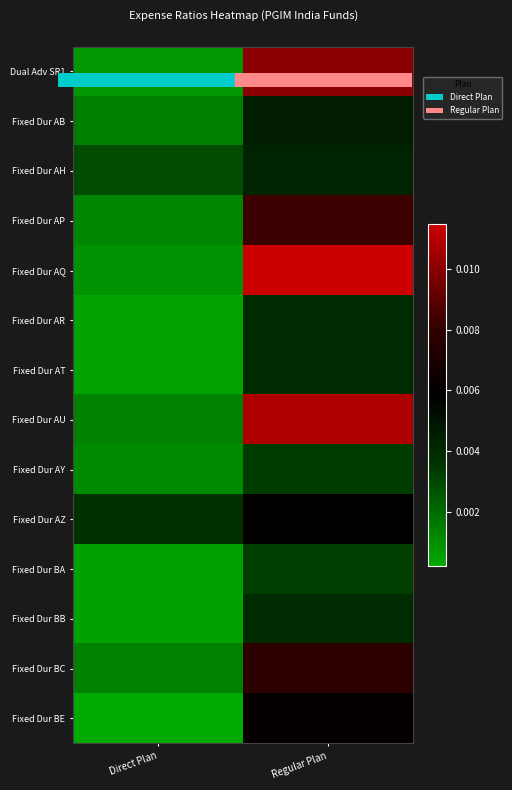

How many distinct data groups are displayed?

14